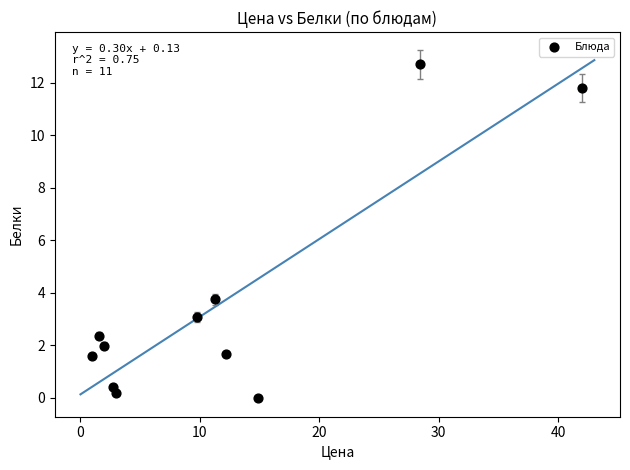

What is the range of X values (max minus min)?

41.0